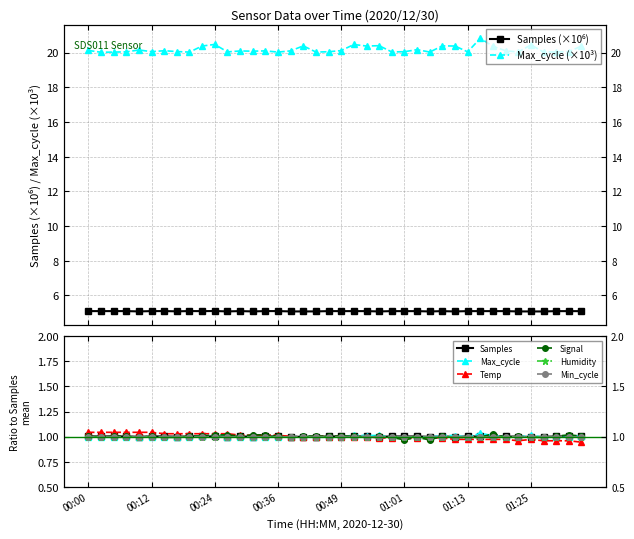

What is the approximate value of Max_cycle at 01:35?

20.4